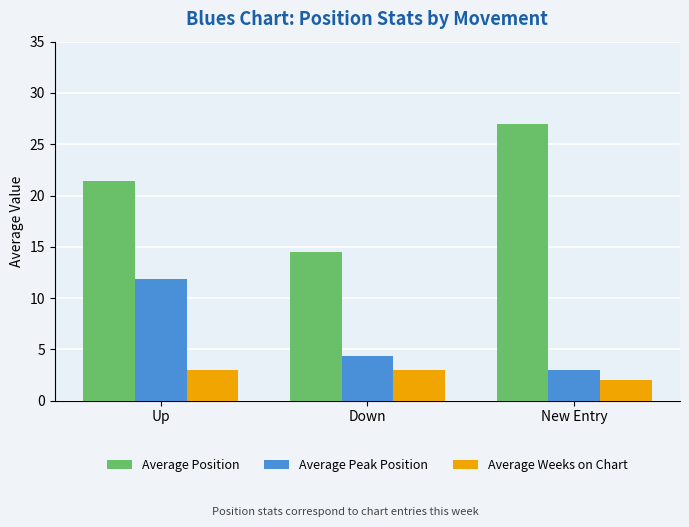

What is the difference between the Average Peak Position values at New Entry and Down?

1.3